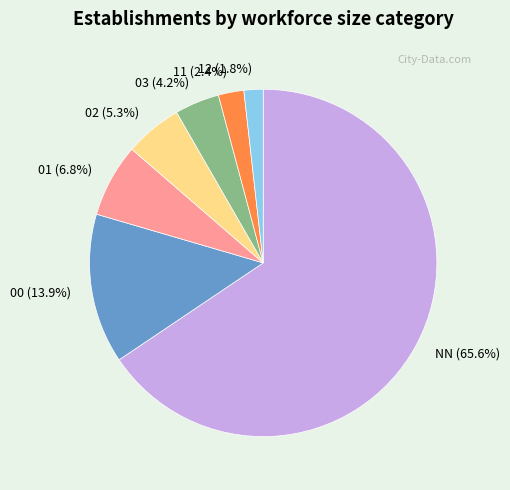

Rank the categories by value from highest to lowest.

NN, 00, 01, 02, 03, 11, 12